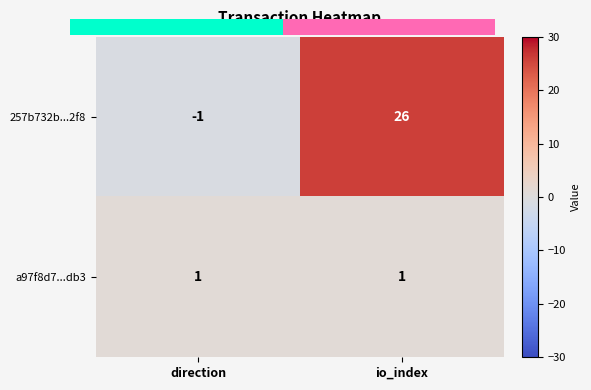

What is the difference between the 257b732b...2f8 values at direction and io_index?

27